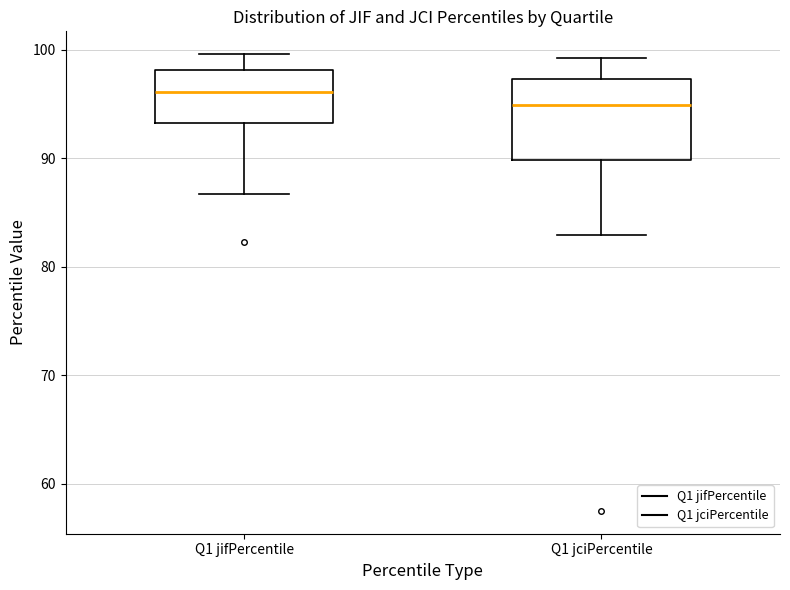

Reading left to right, transcribe this box plot: for each box, give where its median line is, the range the box spans, and where its two whiskers end, as read against the y-axis. The values are not printed on the chart, so give them approximately, as read against the axis.

Q1 jifPercentile: median 96, box 93 to 98, whiskers 87 to 100
Q1 jciPercentile: median 95, box 90 to 97, whiskers 83 to 99